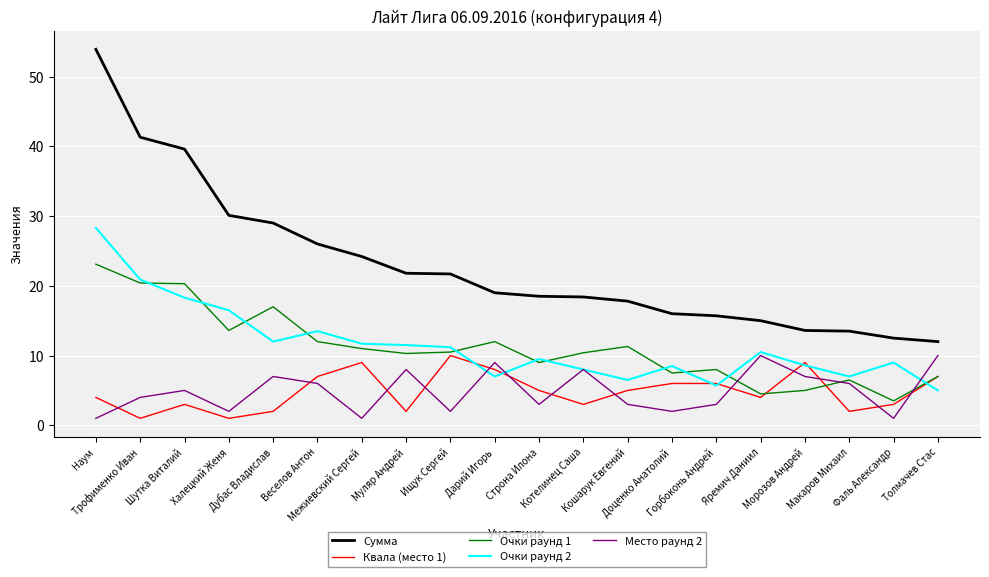

True or false: Очки раунд 2 and Сумма intersect in this chart.

False